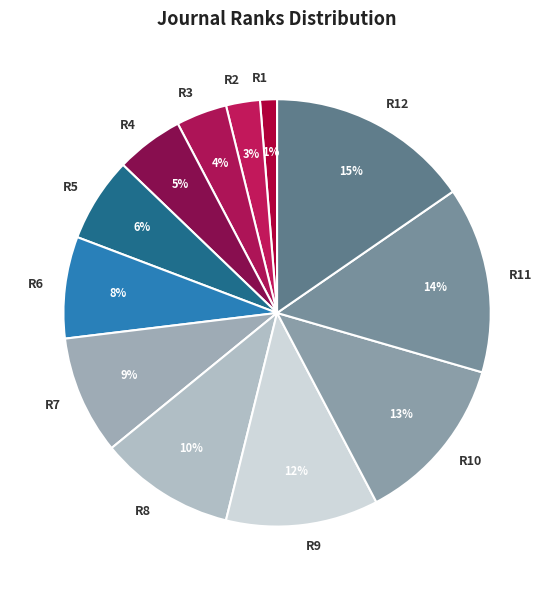

Which category has the biggest portion of the pie?

R12